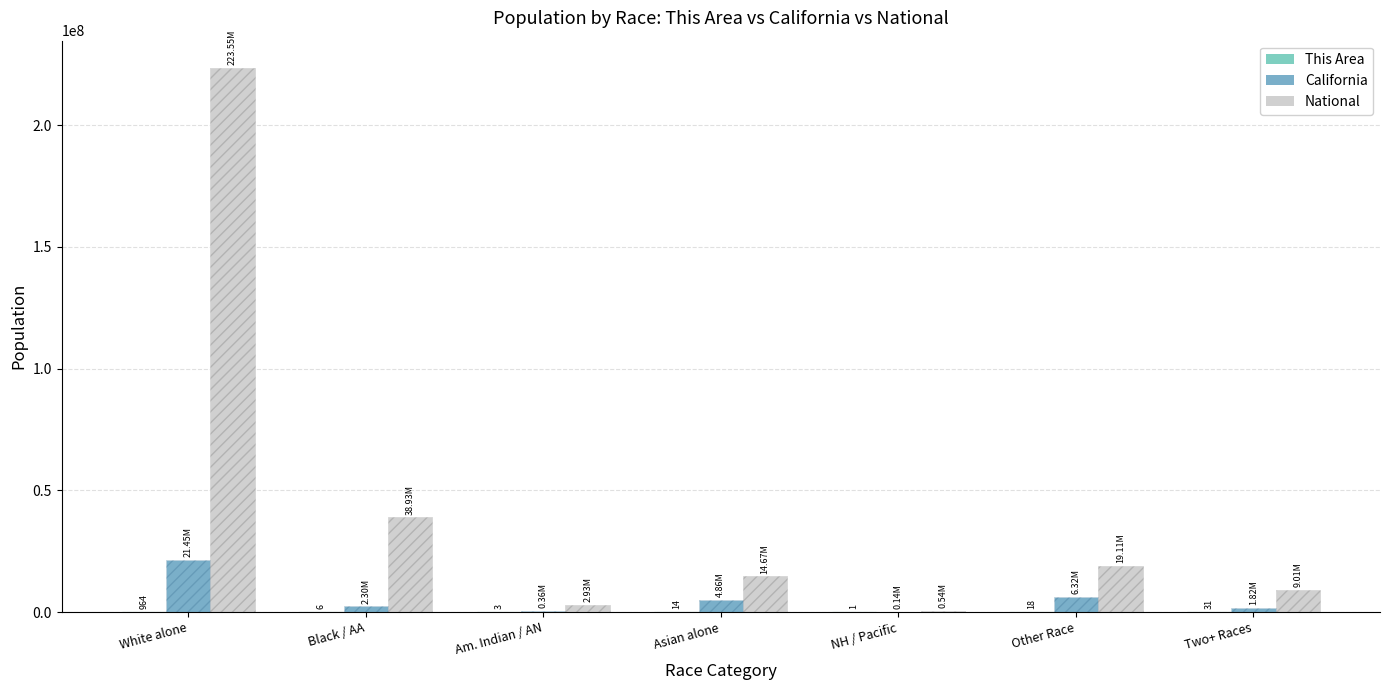

Are the bars horizontal?

No